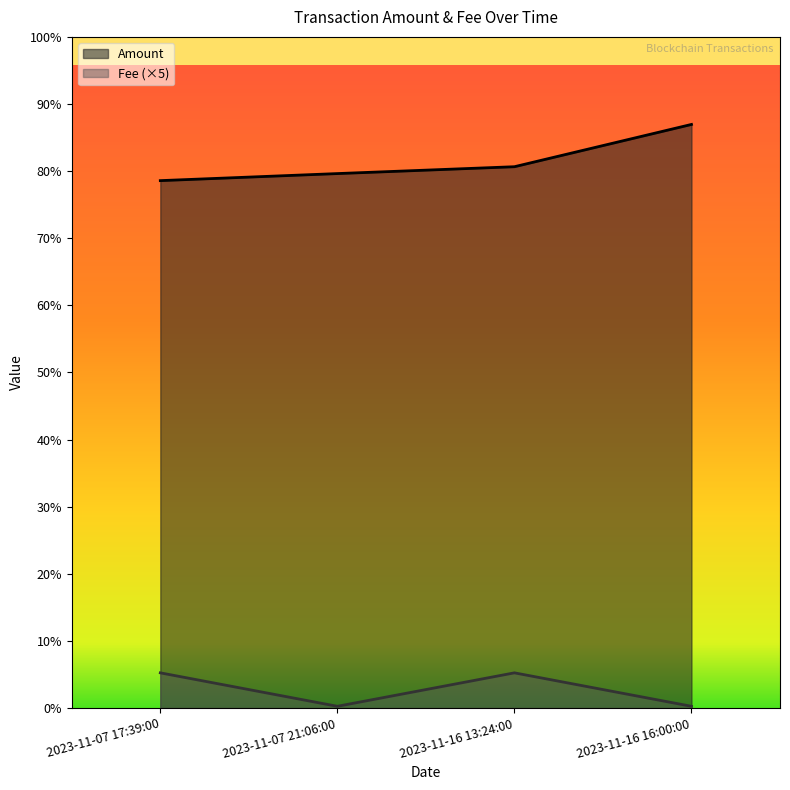

What are all the series names shown in the legend?

Amount, Fee (×5)